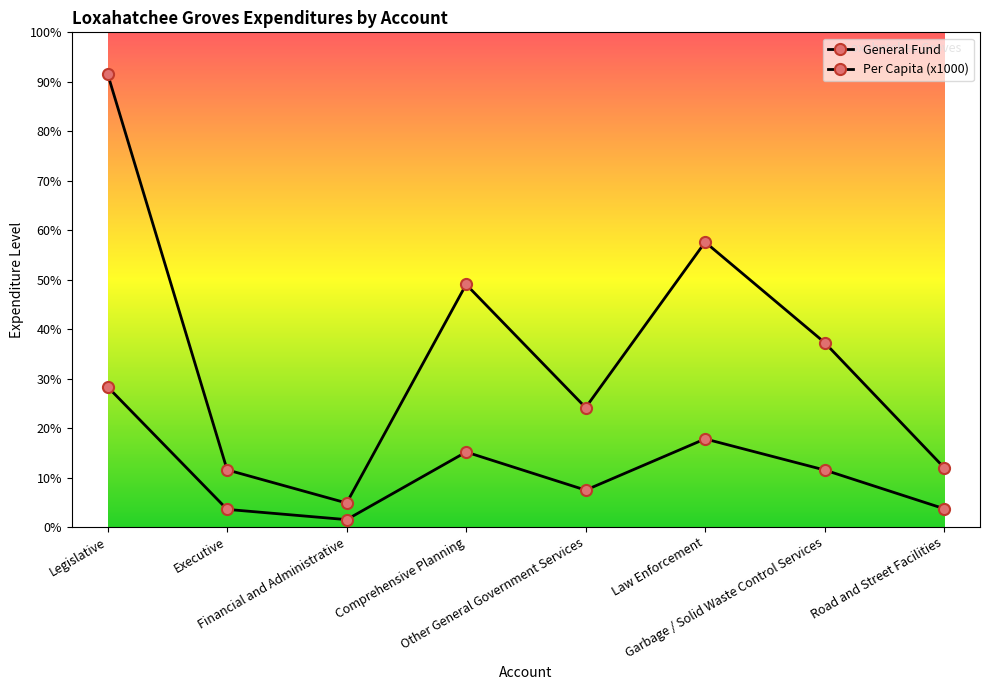

Between Other General Government Services and Road and Street Facilities, which is larger?

Other General Government Services